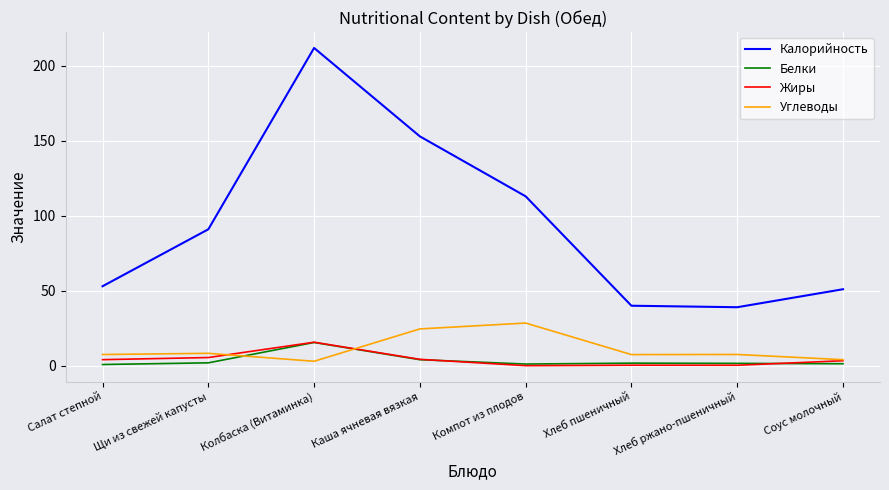

At which category does Калорийность reach its first local peak?

Колбаска (Витаминка)